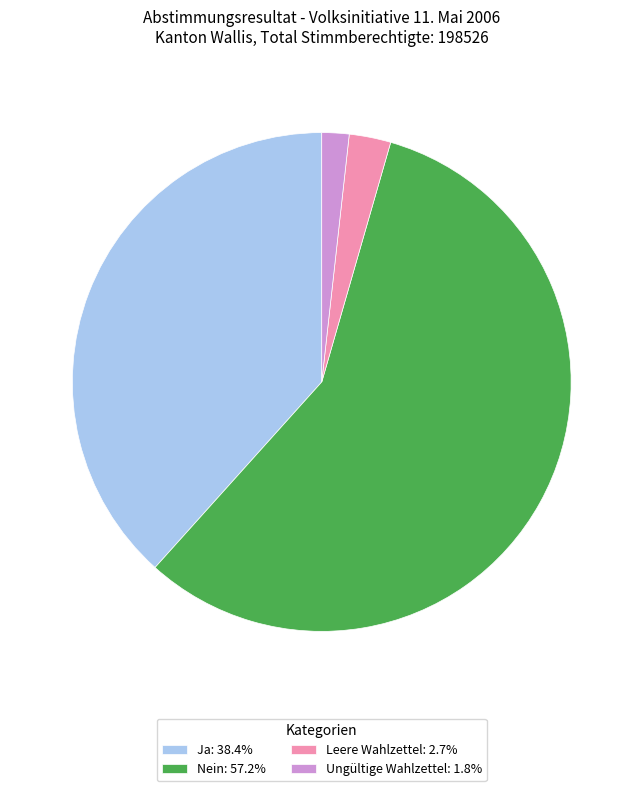

Does any single category account for the majority?

Yes